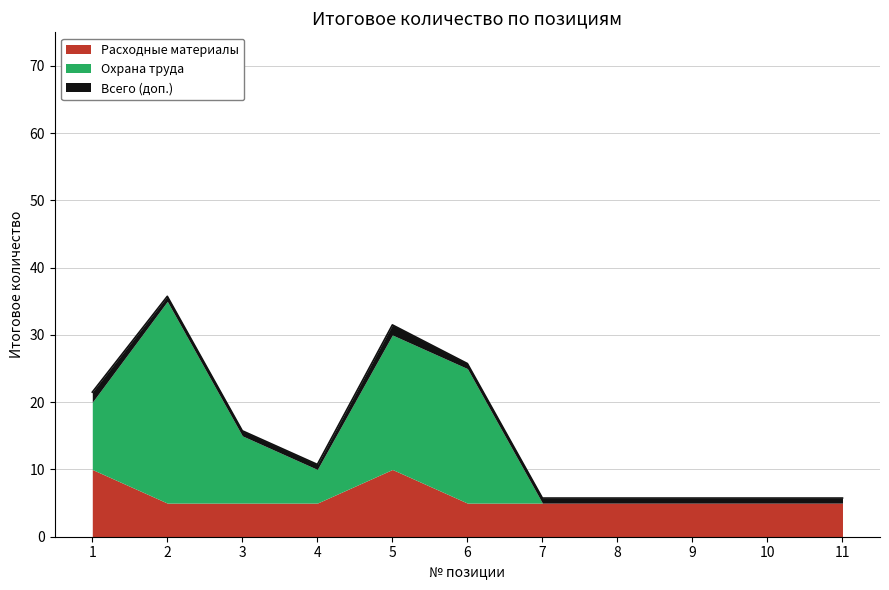

Rank the series by their average value, from highest to lowest.

Охрана труда, Расходные материалы